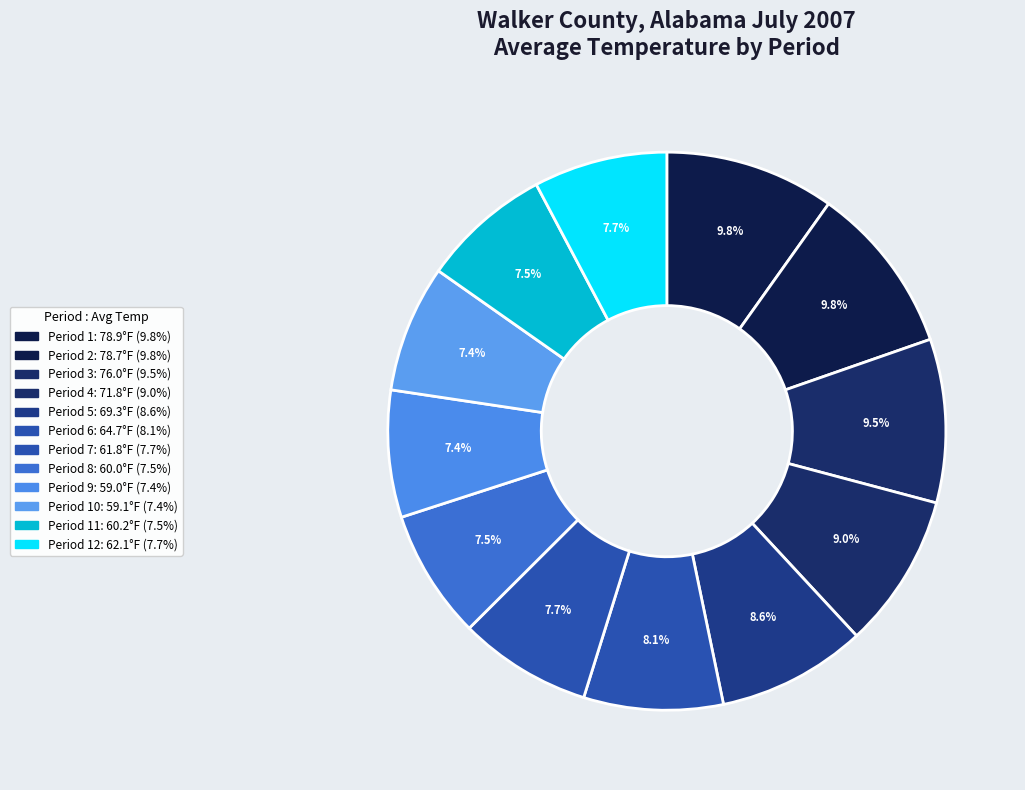

Count the number of slices in the pie.

12